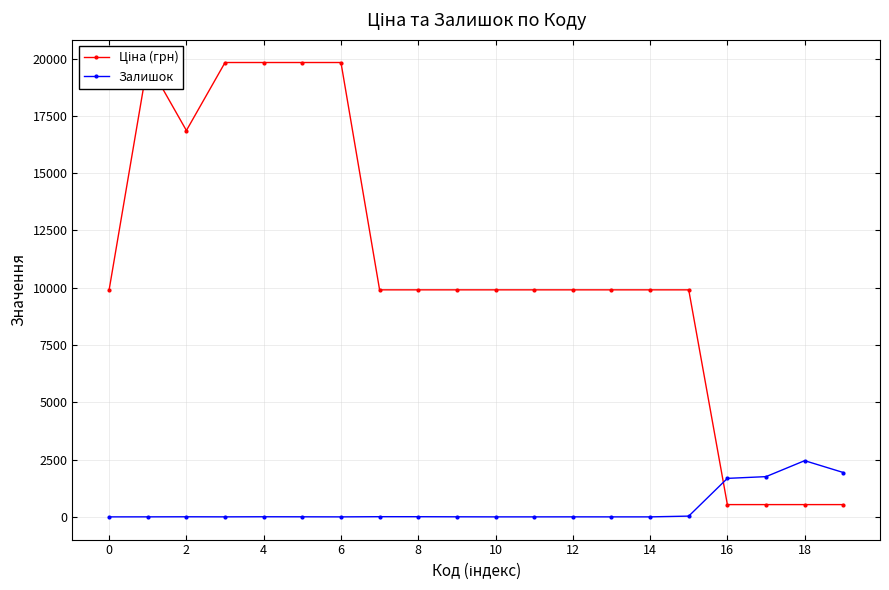

List the series in order of their peak value, highest first.

Ціна (грн), Залишок